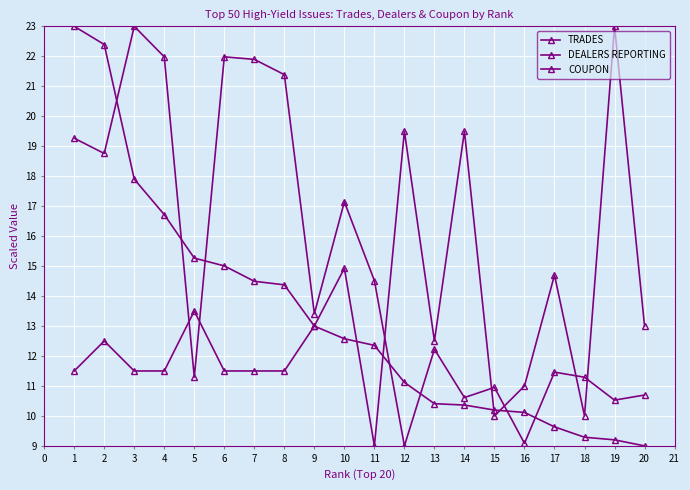

How many data points does each series have?

20